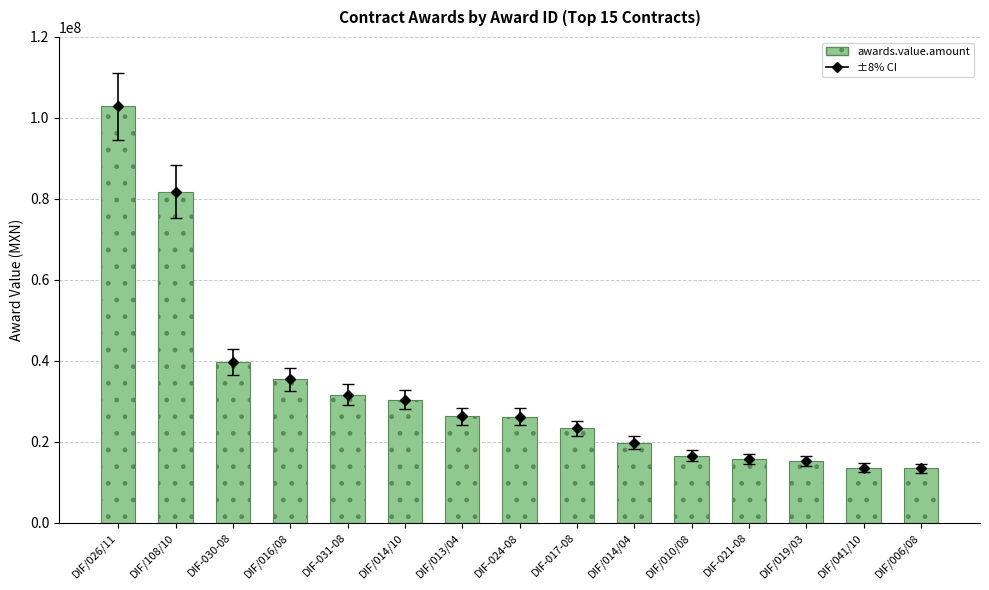

What is the difference between the second highest and second lowest values?

68239024